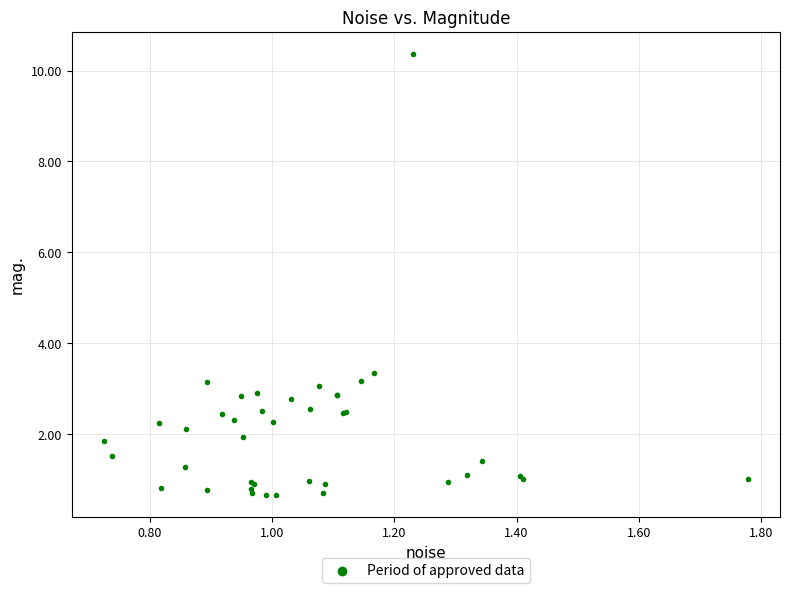

What Y value in the scatter plot is closest to 5?

3.3